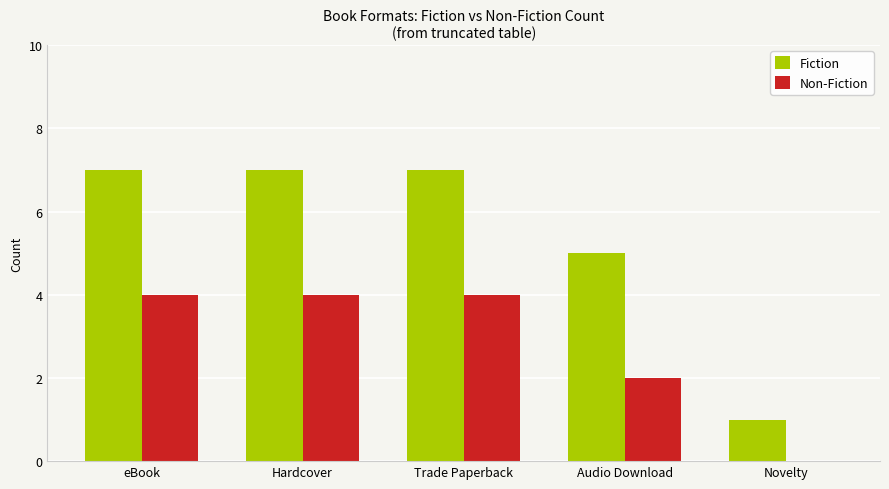

Which series changed the most between eBook and Novelty?

Fiction